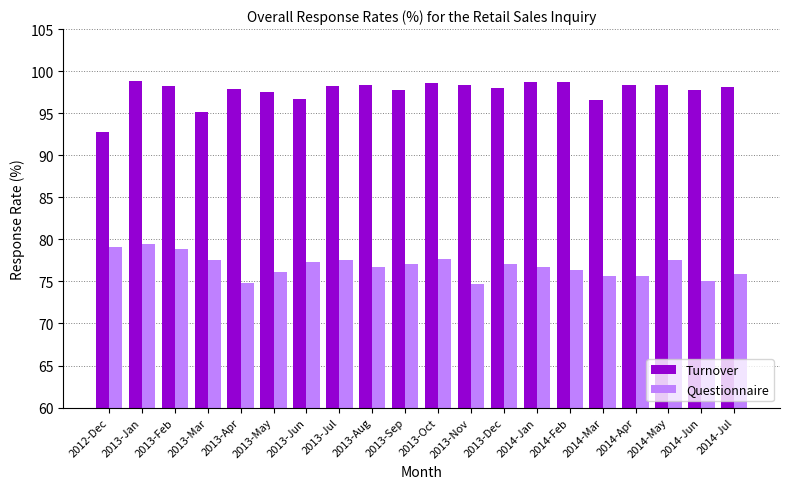

True or false: Turnover has a value of 98.4 at 2014-Apr.

True